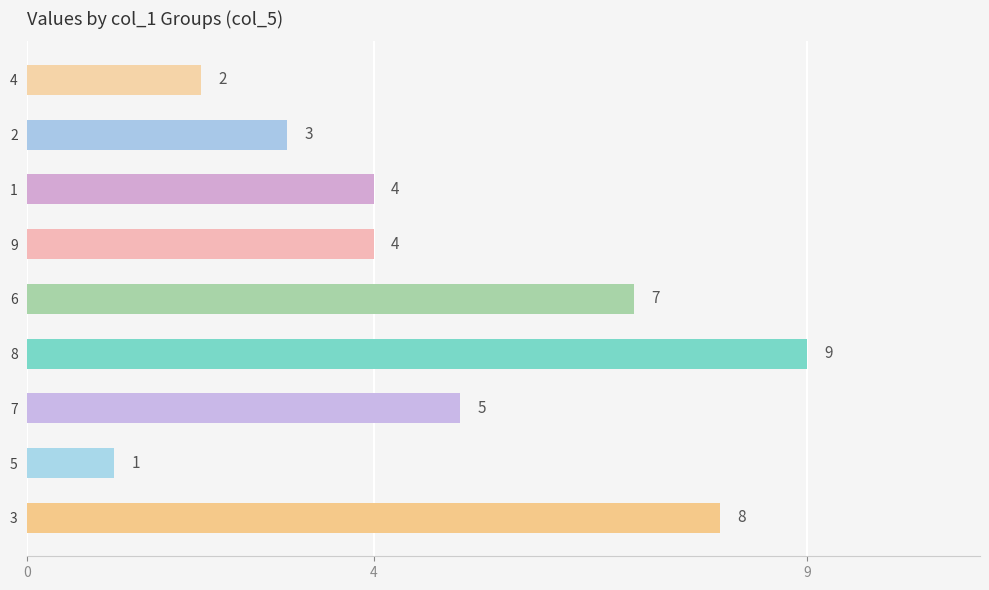

What is the sum of the values at 8 and 3?

17